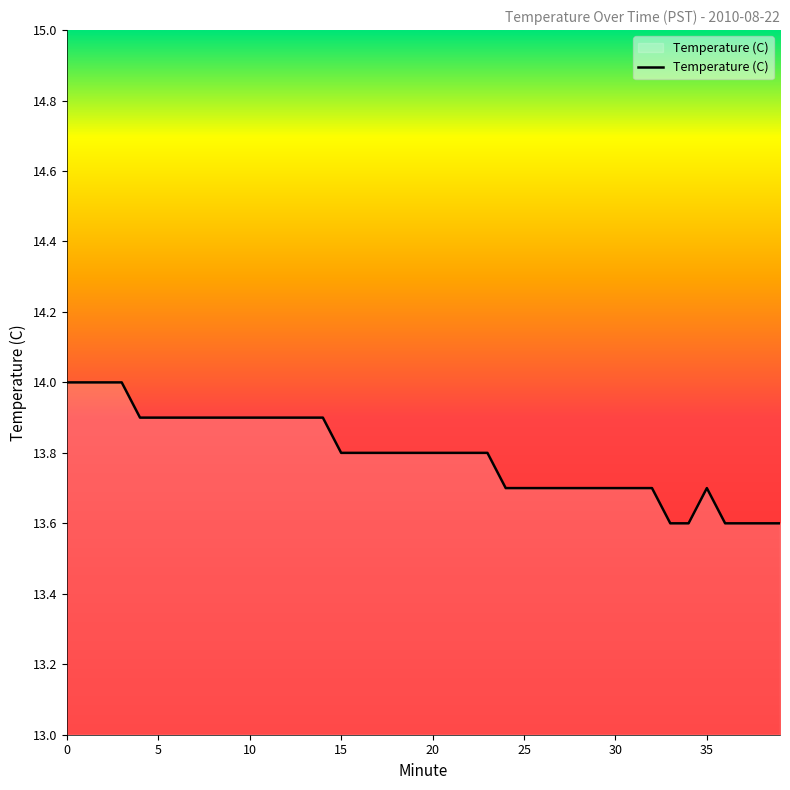

What is the greatest value displayed?

14.0